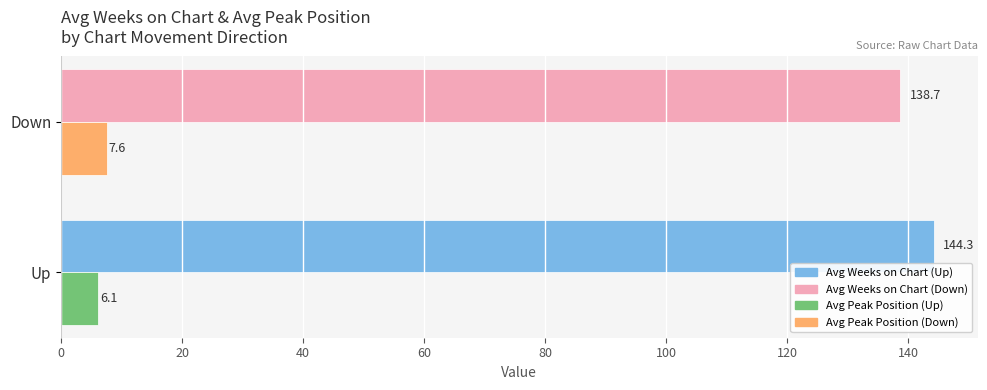

What is the difference between the highest and lowest values at Up?

138.2